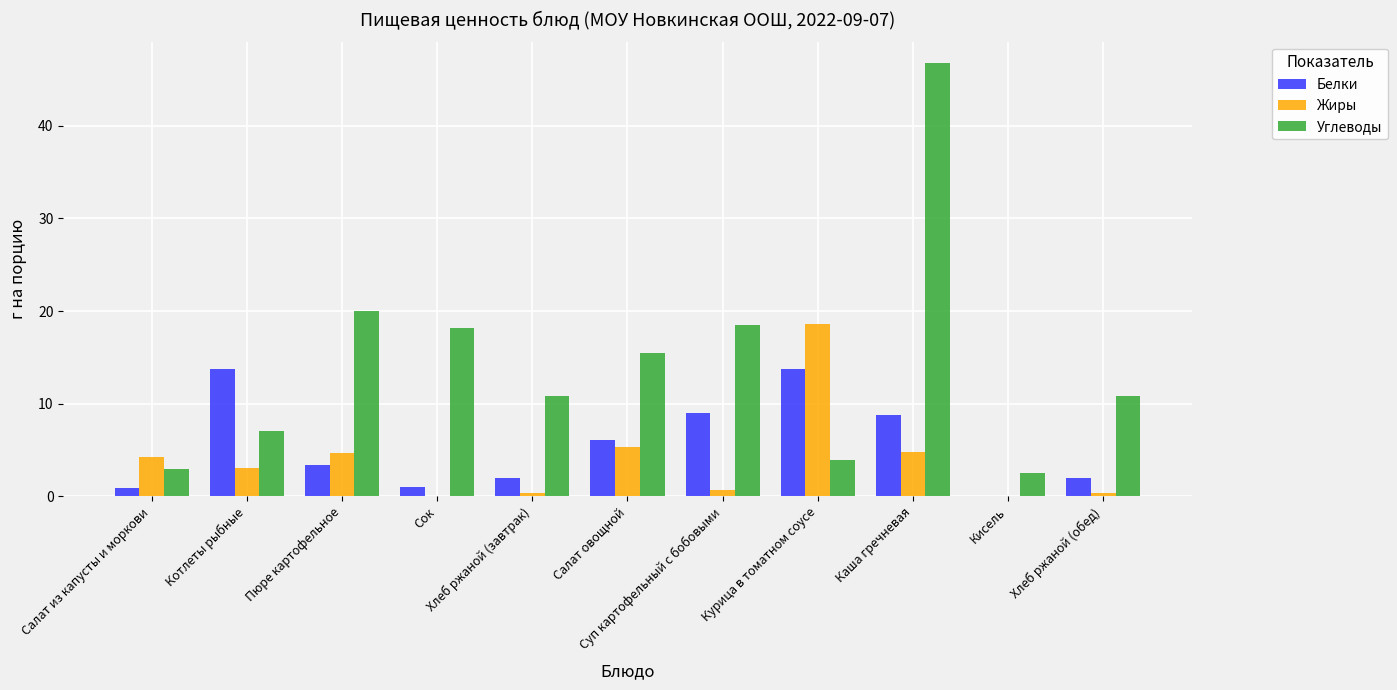

What is the maximum value for Белки?

13.8